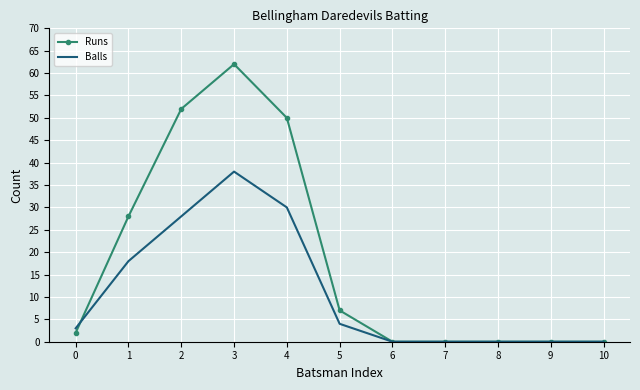

Is the value of Runs at 3 greater than the value of Balls at 4?

Yes